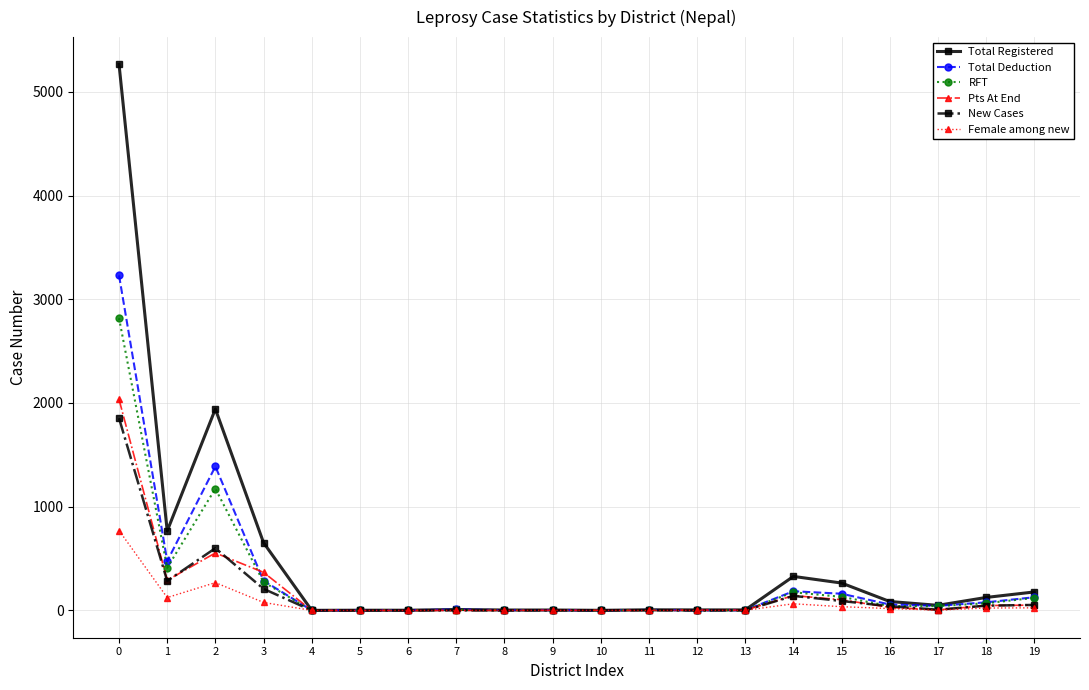

Rank the series by their maximum value, from highest to lowest.

Total Registered, Total Deduction, RFT, Pts At End, New Cases, Female among new